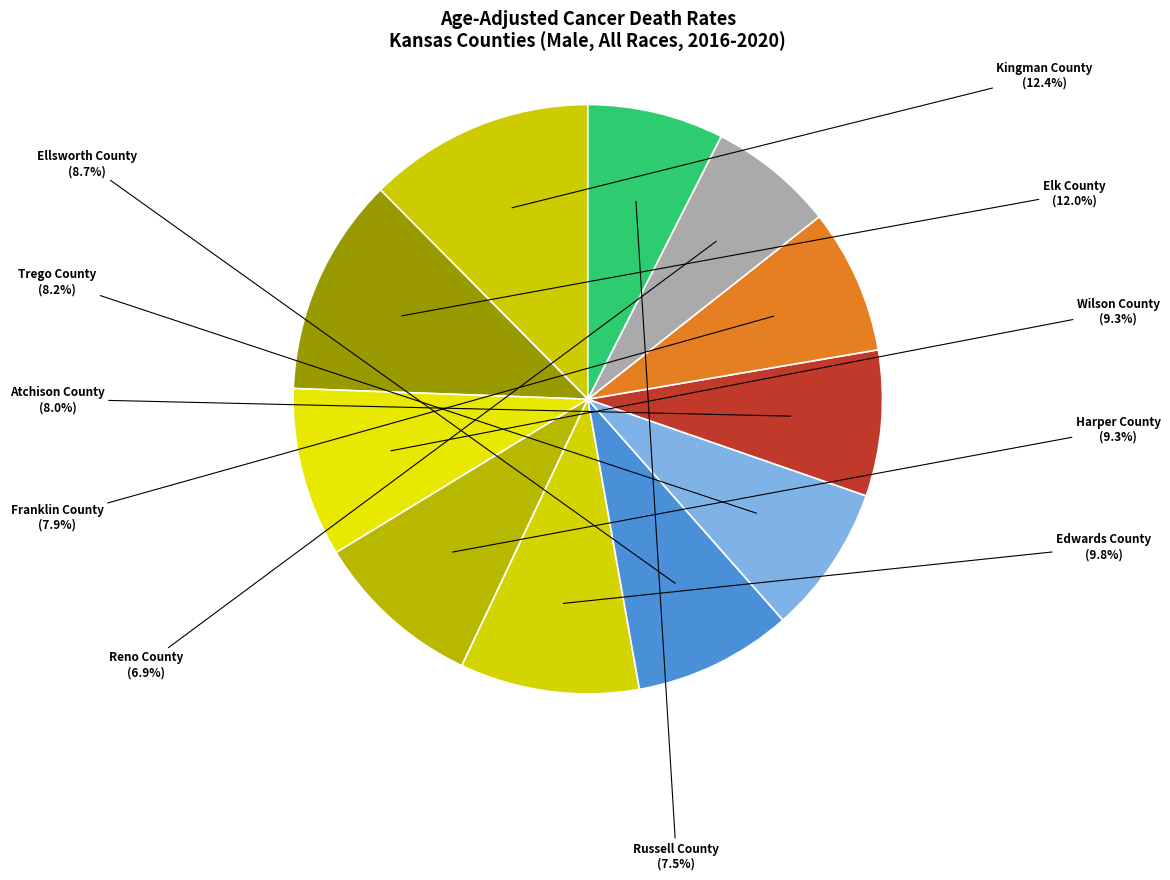

Does Ellsworth County account for over 50% of the chart?

No